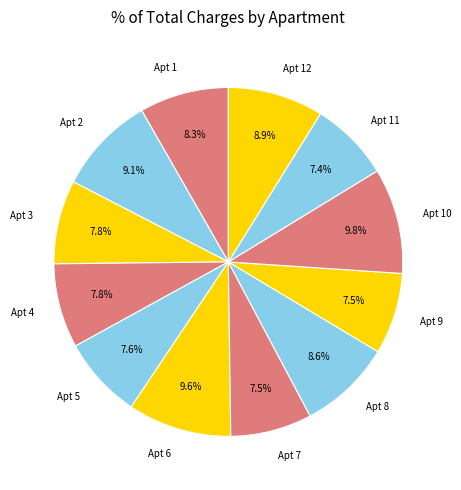

What is the largest slice in the pie chart?

10